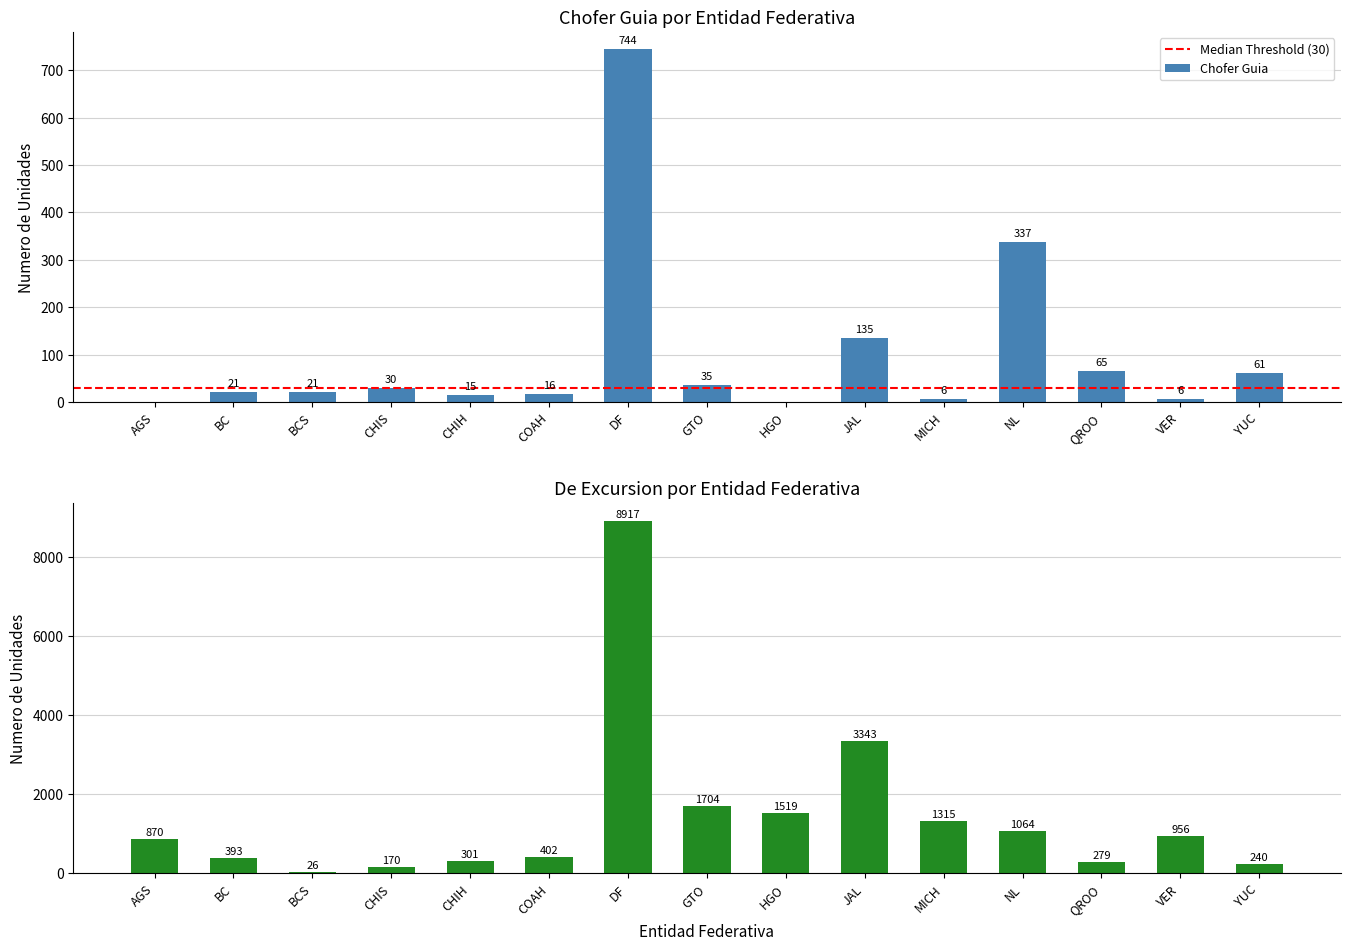

The value of Chofer Guia at DF is 230. True or false?

False